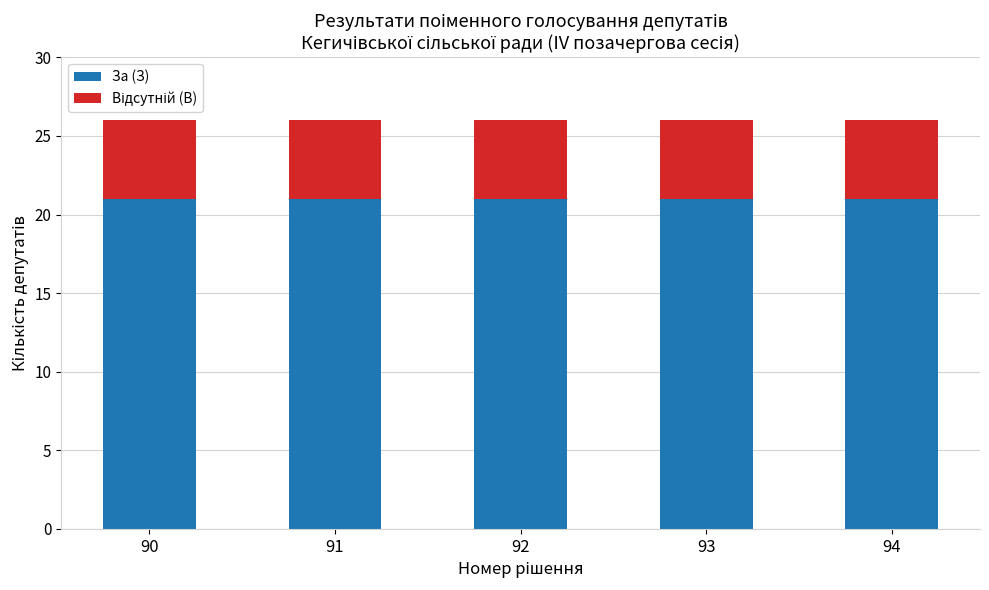

What is the sum of the За (З) values at 90 and 93?

42